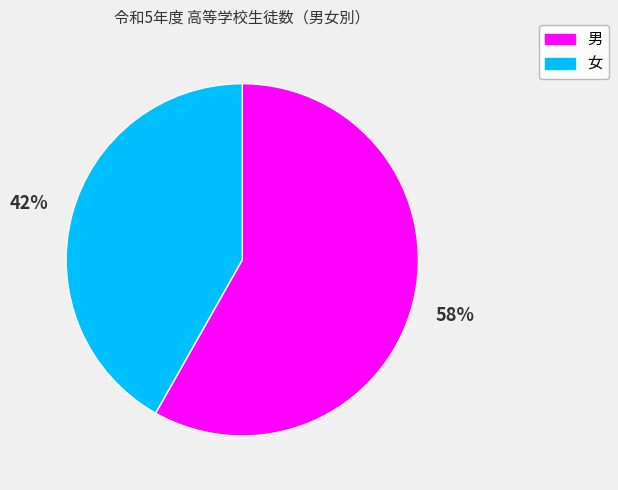

Is there a majority slice in this chart?

Yes